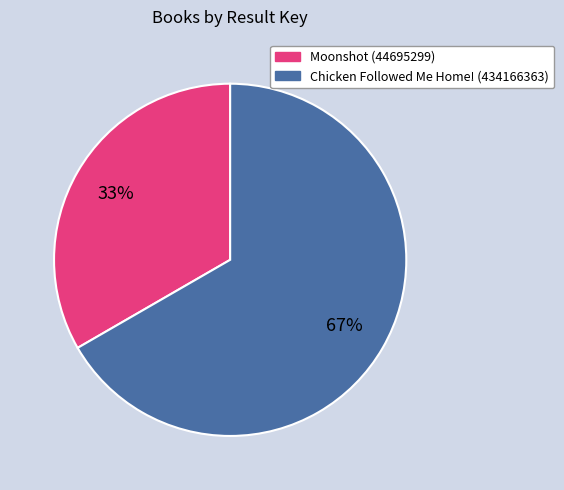

Combined, do Moonshot (44695299) and Chicken Followed Me Home! (434166363) account for over 50%?

Yes